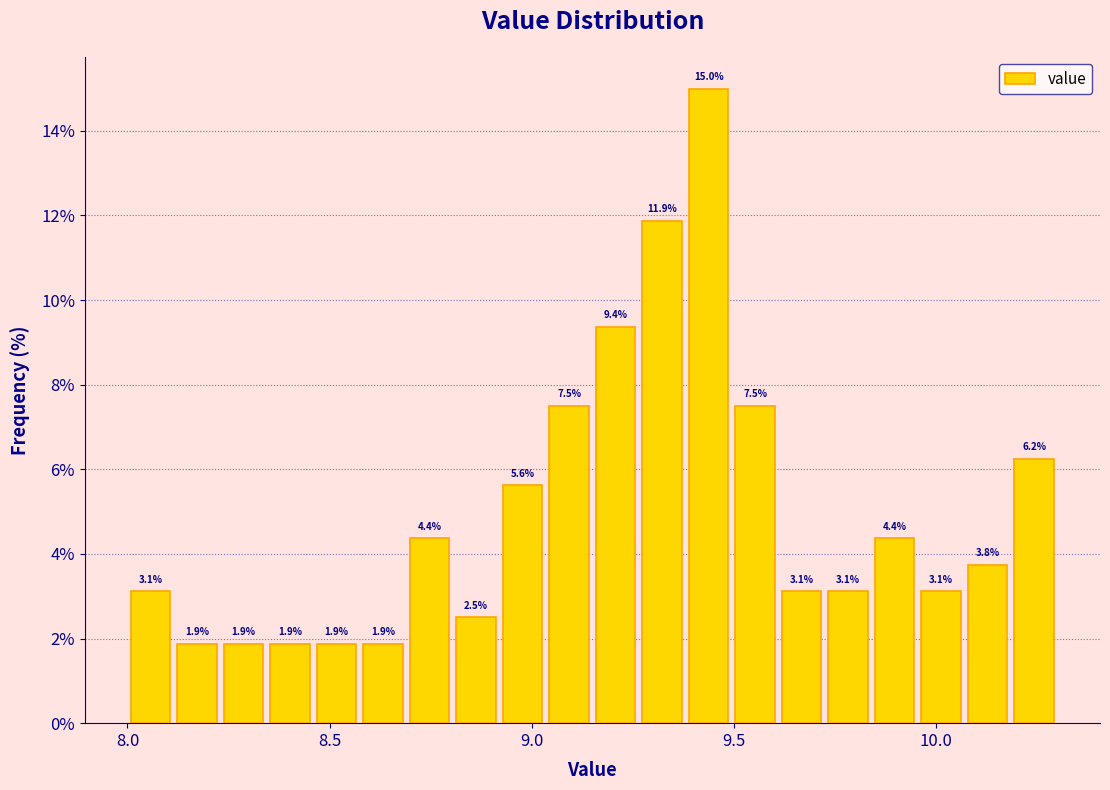

Around what value on the x-axis is the tallest bar? Give the approximate position of its centre, as read against the axis.

9.45